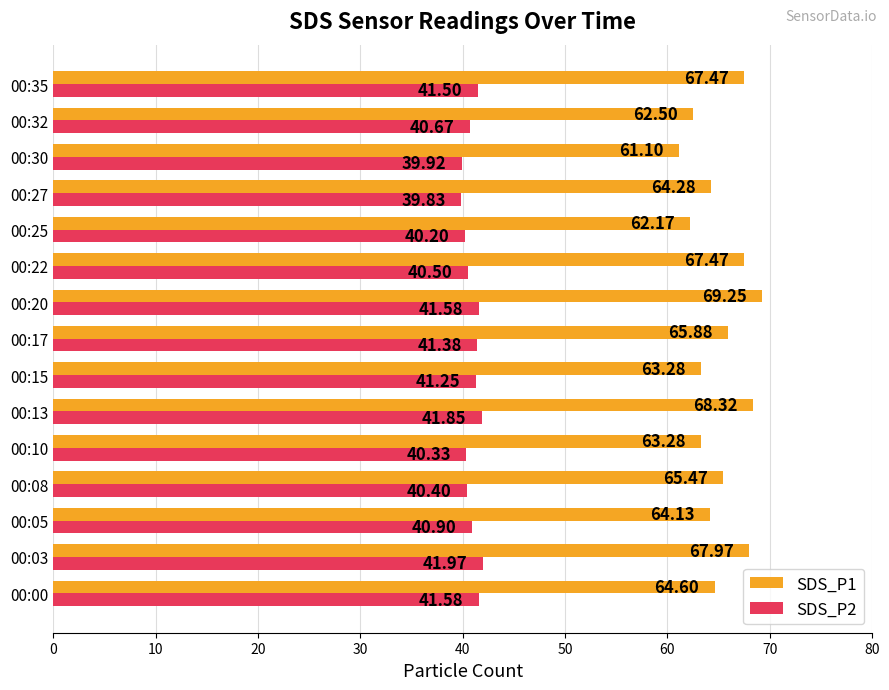

What is the average value of the SDS_P1 series?

65.1